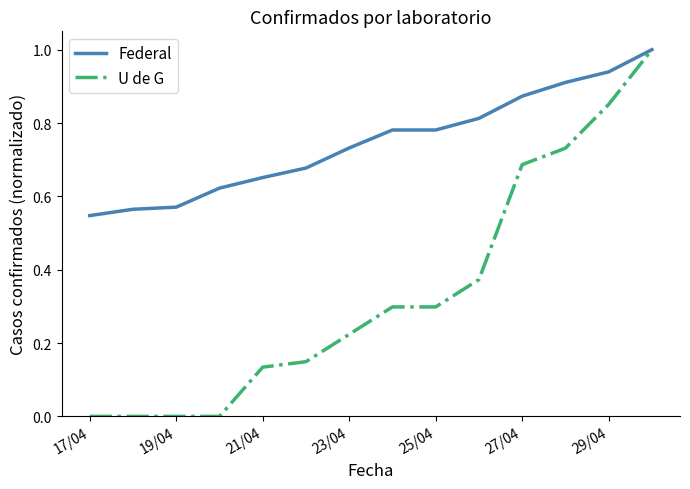

What is the maximum value for Federal?

1.0